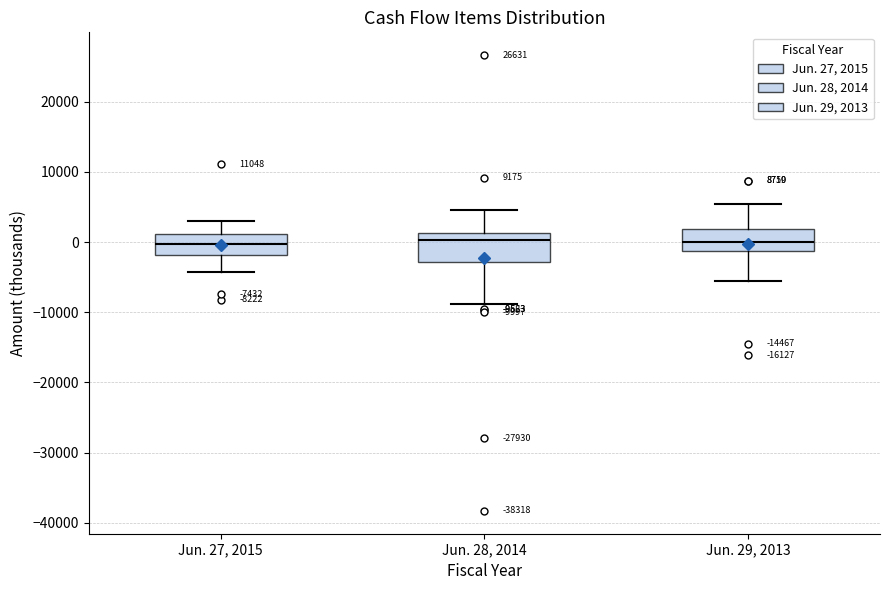

Which box is the tallest, from its lower edge to its upper edge?

Jun. 28, 2014